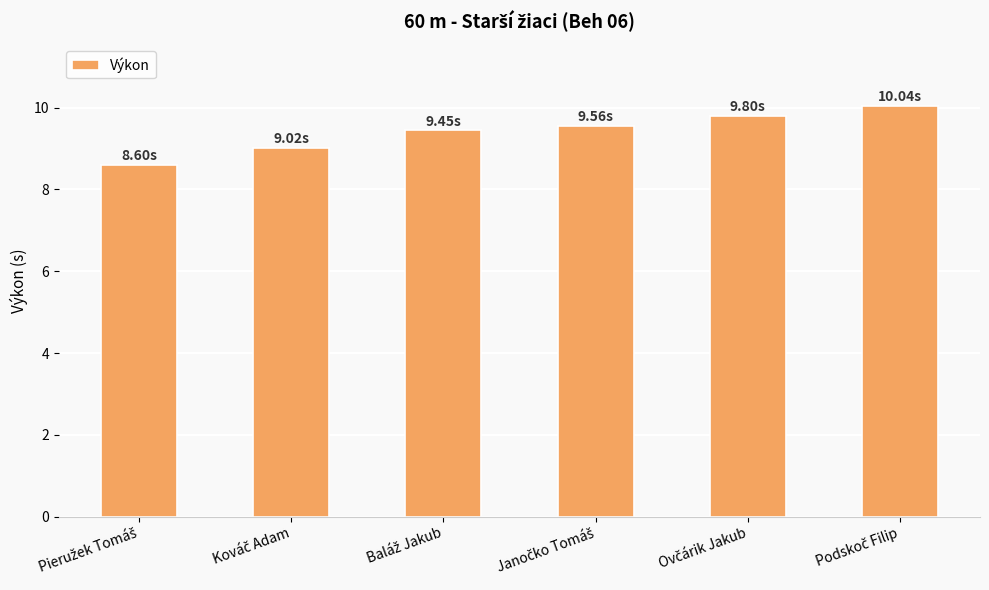

What is the difference between the second highest and minimum values?

1.2